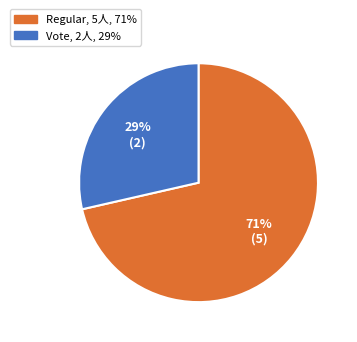

Which slice is the smallest?

Vote